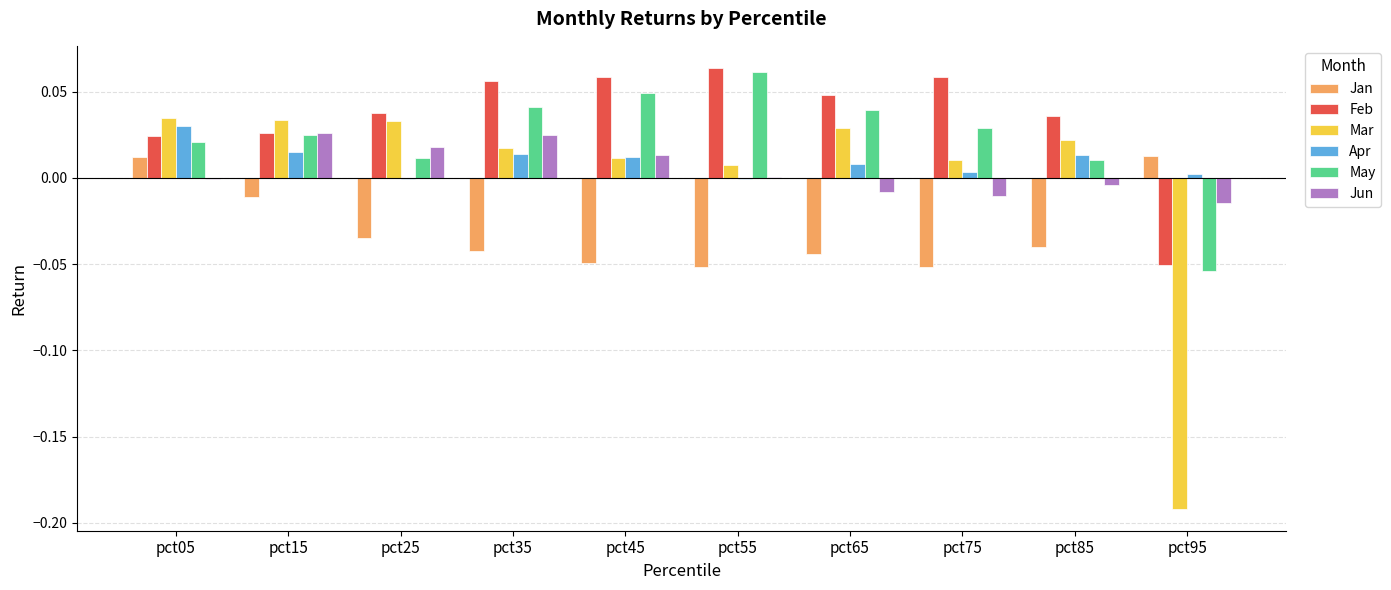

What is the sum of all Feb values?

0.4